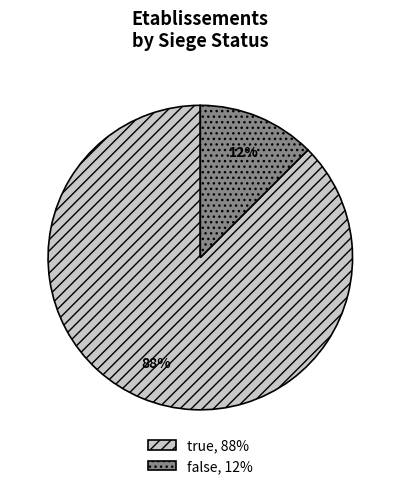

Rank the categories by value from lowest to highest.

false, true